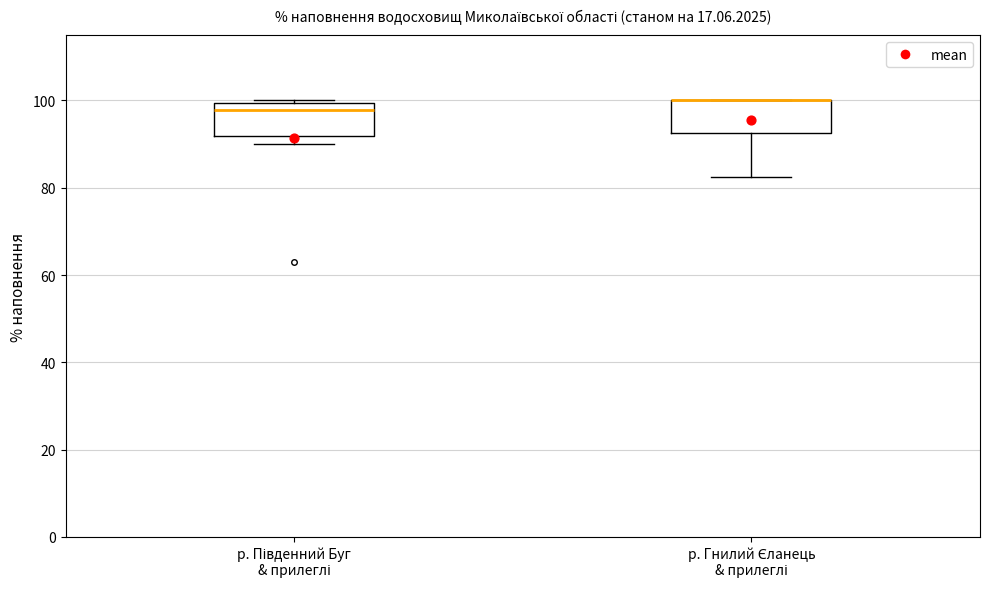

Where is the lower edge of the box for р. Гнилий Єланець & прилеглі on the y-axis? The values are not printed on the chart, so give them approximately, as read against the axis.

92